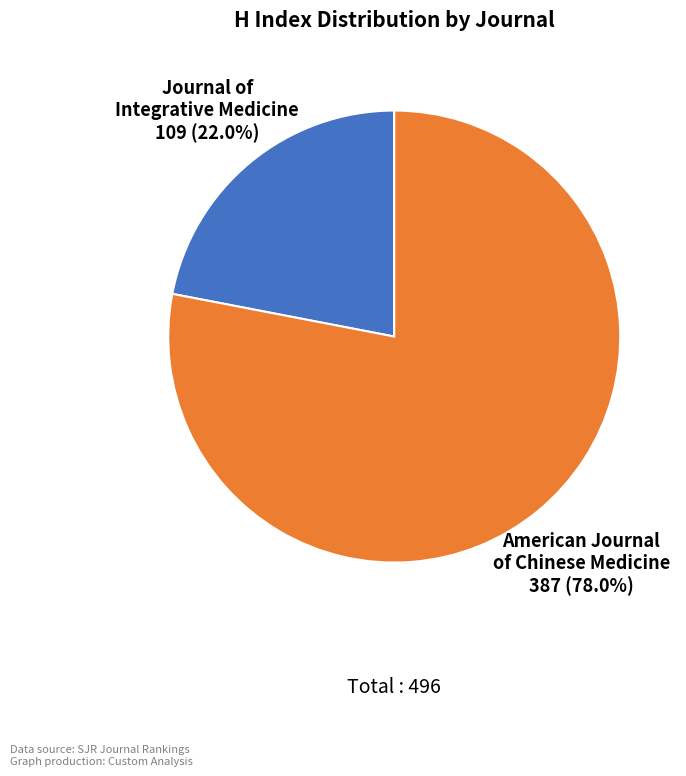

Is there any slice that represents more than half of the pie?

Yes